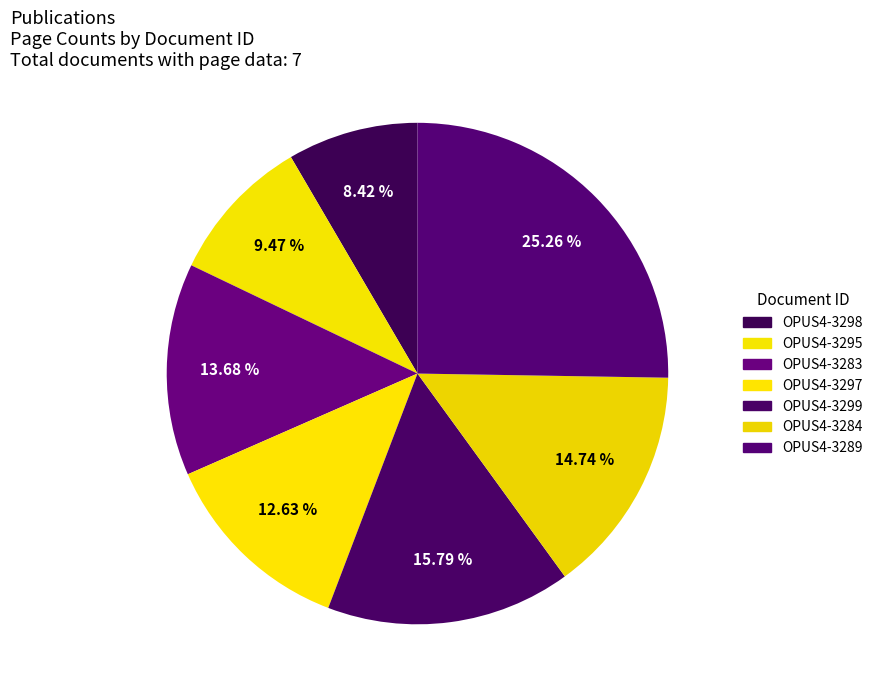

What percentage is the OPUS4-3298 slice, to the nearest percent?

8%